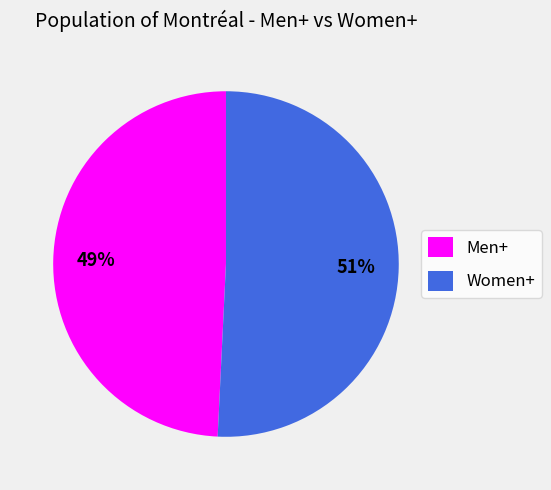

Which slice is the largest?

Women+